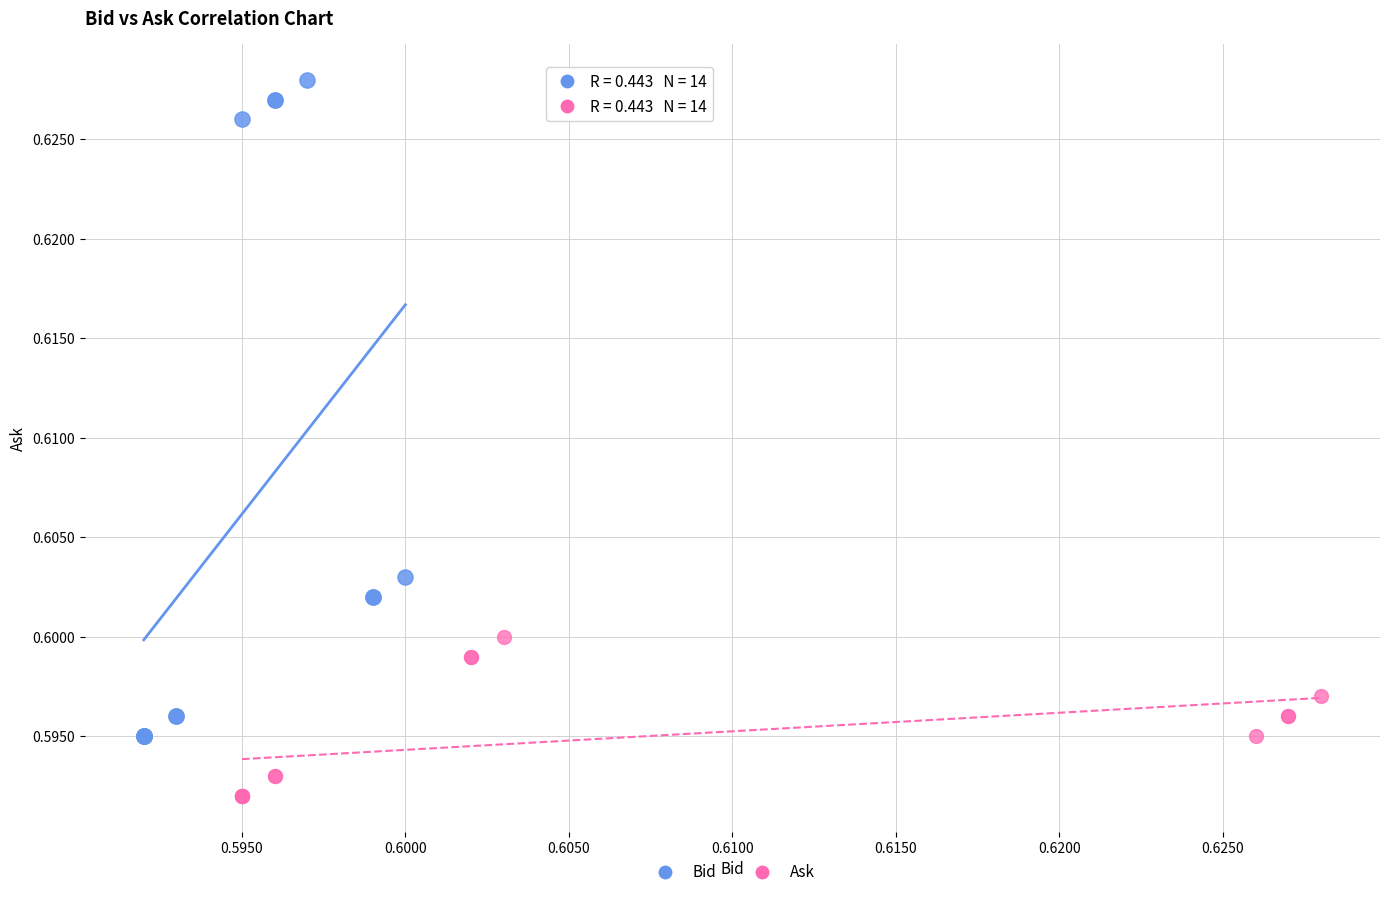

Which series has the widest spread of Y values?

Bid